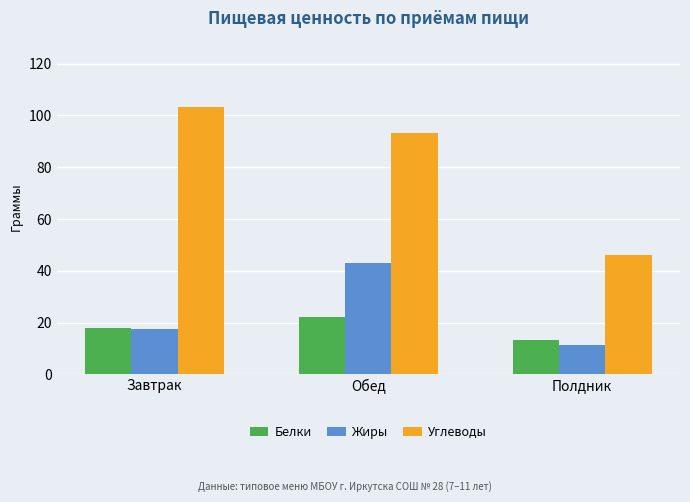

Where does the Жиры series first go above 17?

Завтрак